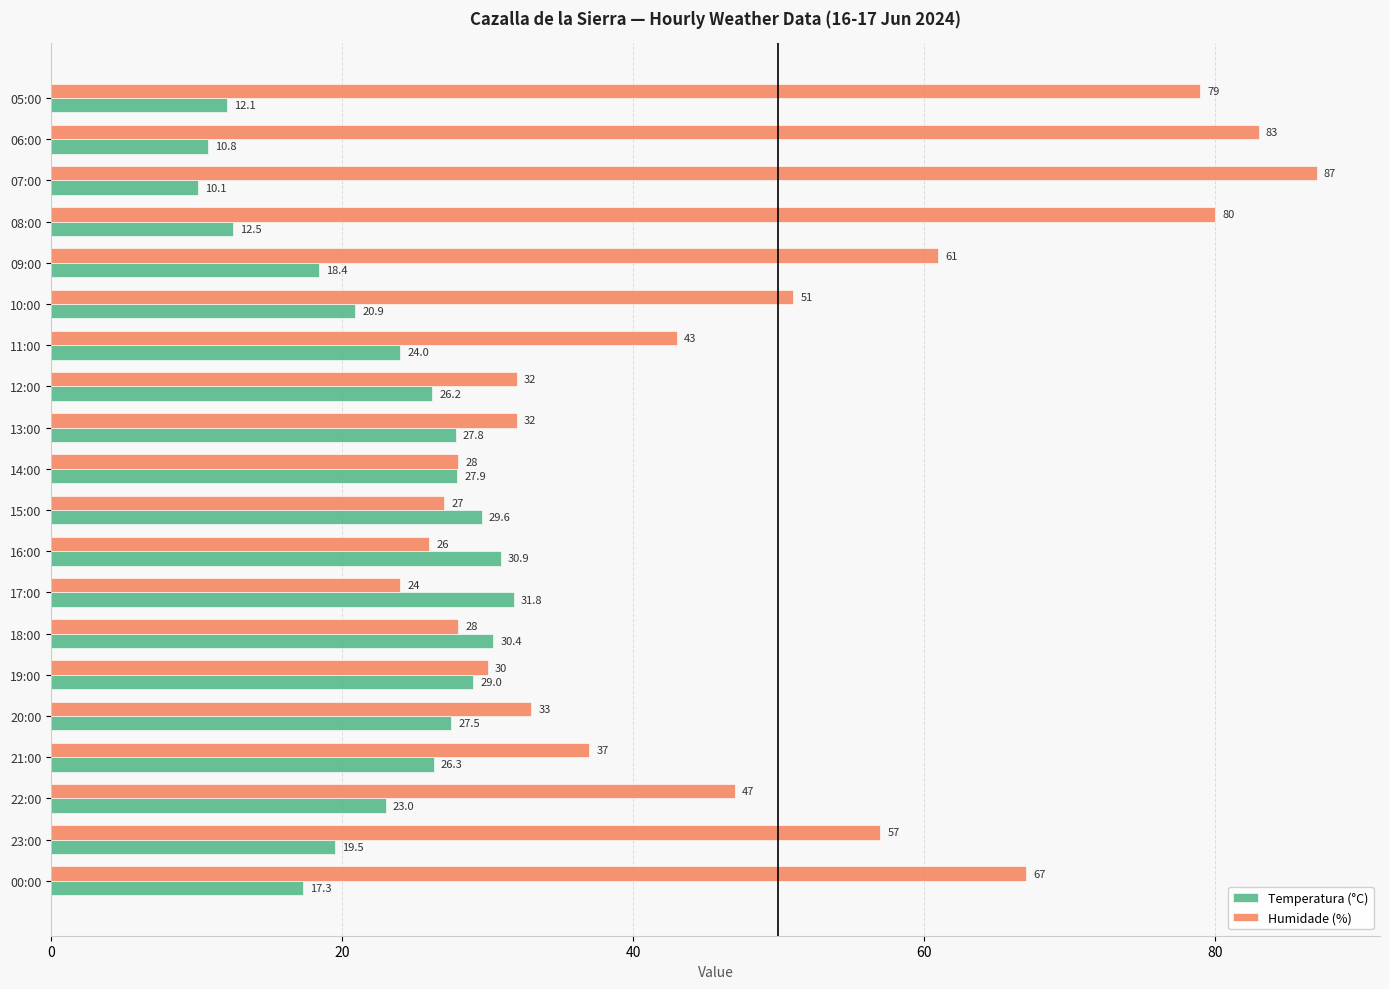

What is the greatest value displayed?

87.0